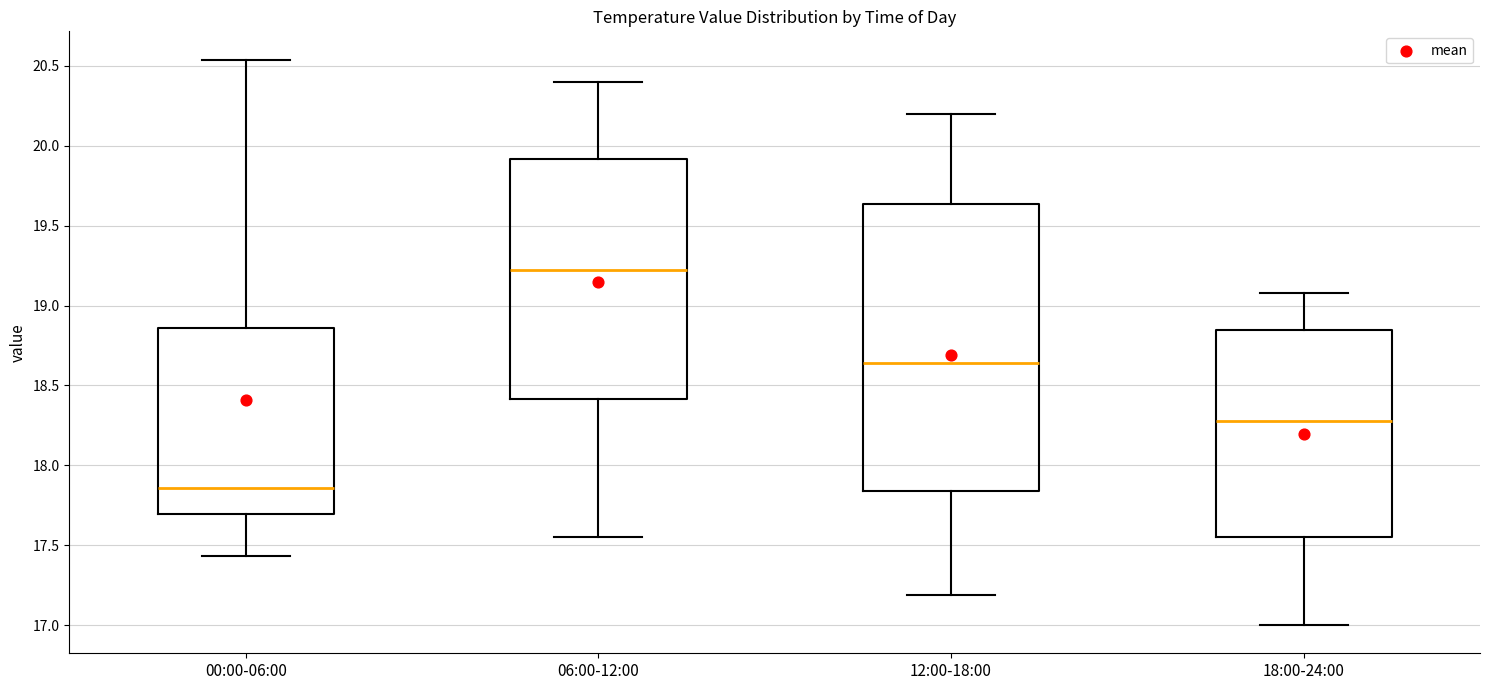

Reading left to right, transcribe this box plot: for each box, give where its median line is, the range the box spans, and where its two whiskers end, as read against the y-axis. The values are not printed on the chart, so give them approximately, as read against the axis.

00:00-06:00: median 17.85, box 17.70 to 18.85, whiskers 17.45 to 20.55
06:00-12:00: median 19.25, box 18.40 to 19.90, whiskers 17.55 to 20.40
12:00-18:00: median 18.65, box 17.85 to 19.65, whiskers 17.20 to 20.20
18:00-24:00: median 18.30, box 17.55 to 18.85, whiskers 17.00 to 19.10